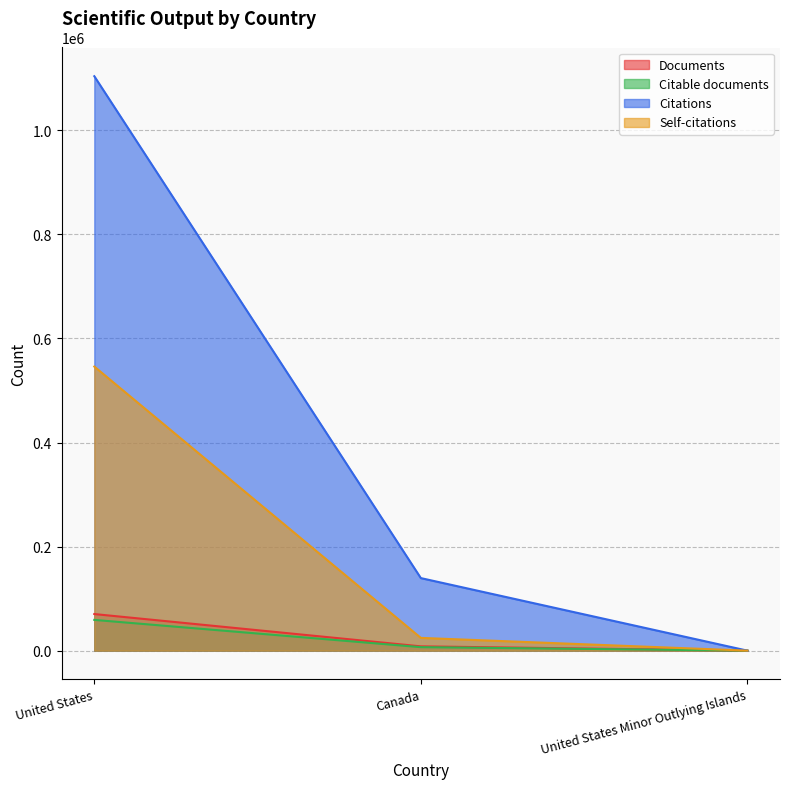

Does the chart display data point markers on the line(s)?

No